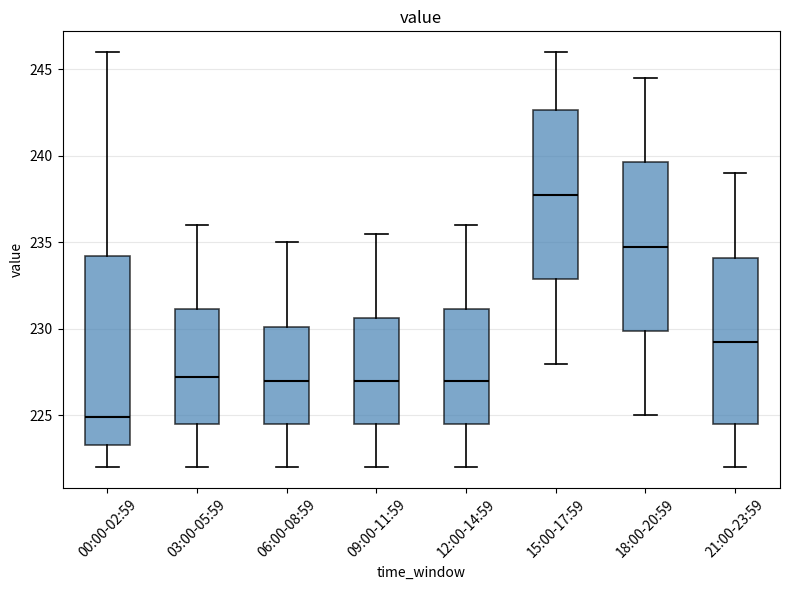

Reading left to right, read every box against the y-axis: the position of its median line, the range the box covers, and the ends of its whiskers. The values are not printed on the chart, so give them approximately, as read against the axis.

00:00-02:59: median 225.0, box 223.5 to 234.0, whiskers 222.0 to 246.0
03:00-05:59: median 227.5, box 224.5 to 231.0, whiskers 222.0 to 236.0
06:00-08:59: median 227.0, box 224.5 to 230.0, whiskers 222.0 to 235.0
09:00-11:59: median 227.0, box 224.5 to 230.5, whiskers 222.0 to 235.5
12:00-14:59: median 227.0, box 224.5 to 231.0, whiskers 222.0 to 236.0
15:00-17:59: median 238.0, box 233.0 to 242.5, whiskers 228.0 to 246.0
18:00-20:59: median 235.0, box 230.0 to 239.5, whiskers 225.0 to 244.5
21:00-23:59: median 229.5, box 224.5 to 234.0, whiskers 222.0 to 239.0